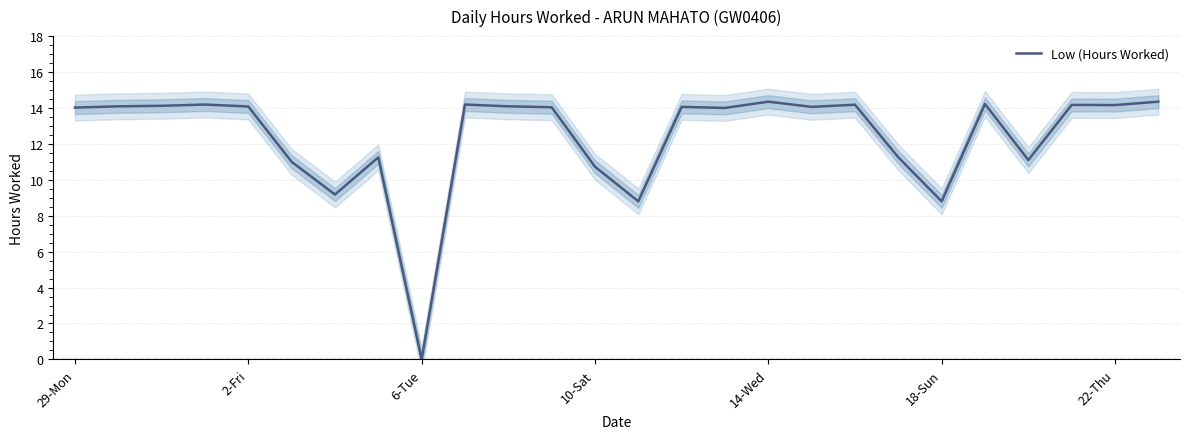

How many values are below 14?

9